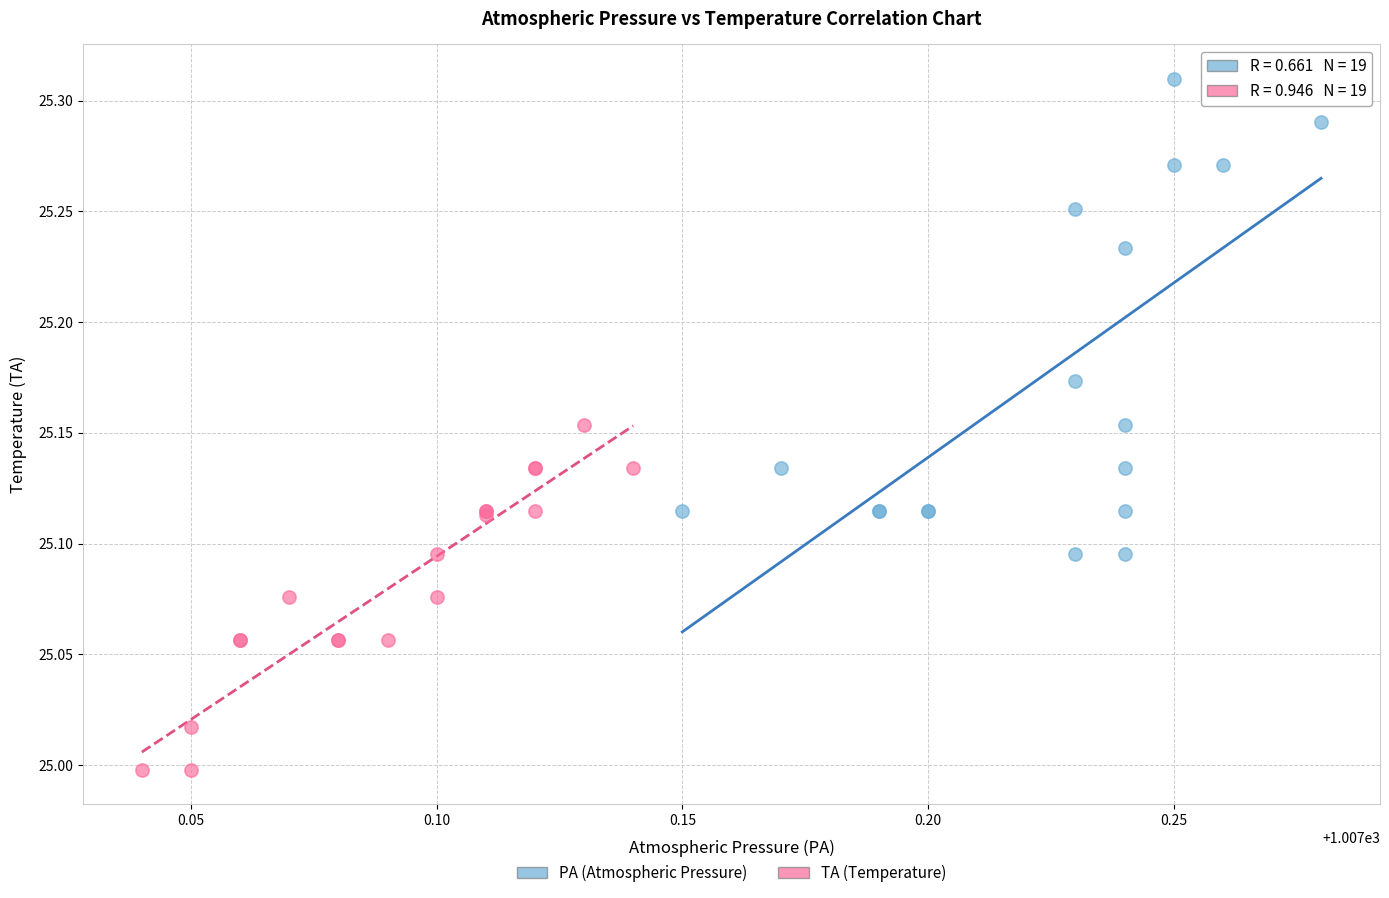

Which series has the widest spread of Y values?

PA (Atmospheric Pressure)